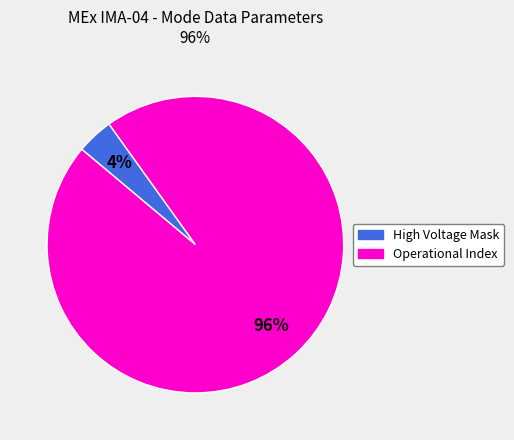

What is the largest slice in the pie chart?

Operational Index